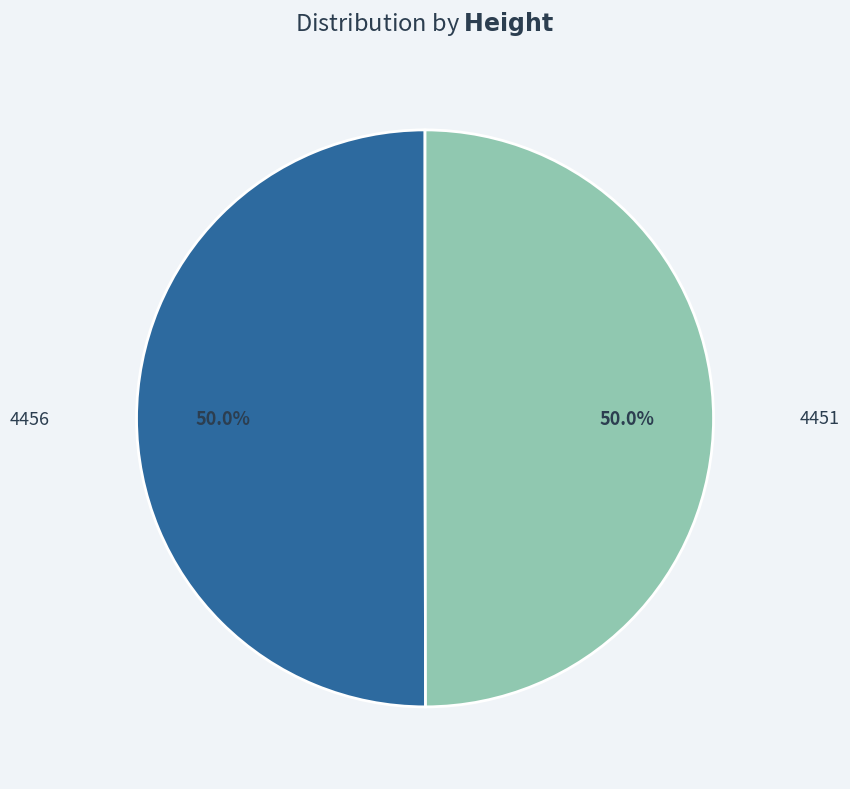

Is it true that 4456 is 40% of the pie?

False